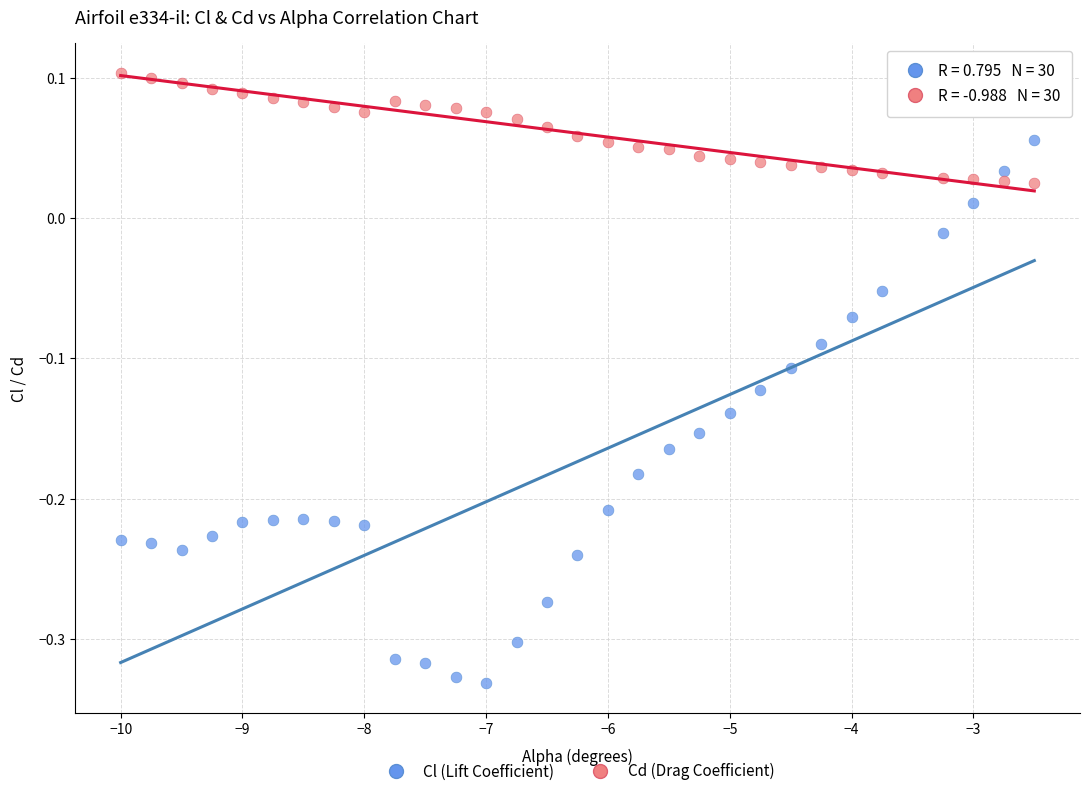

What is the X range (max minus min) for the scatter plot?

7.5